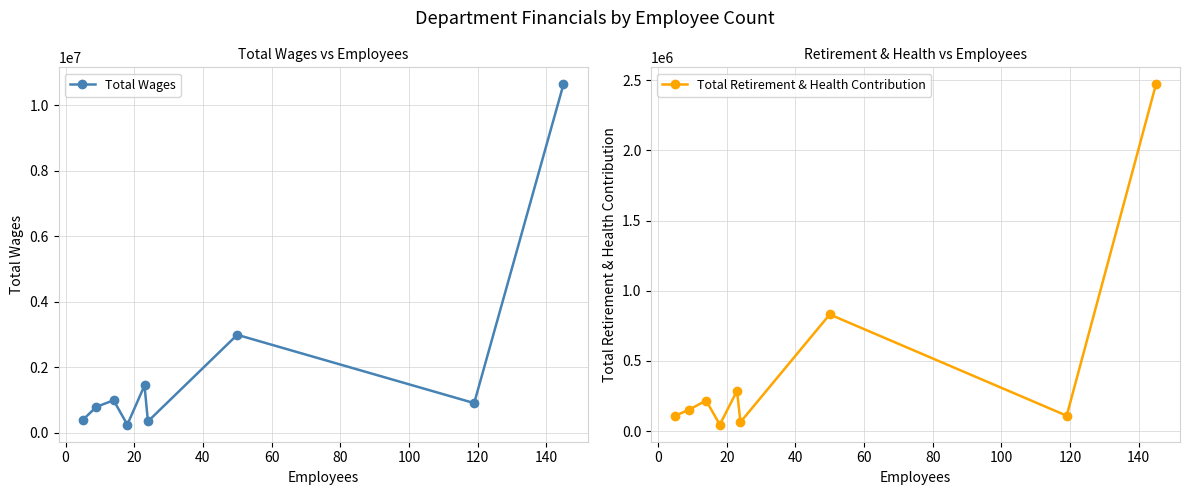

What is the greatest value displayed?

10636103